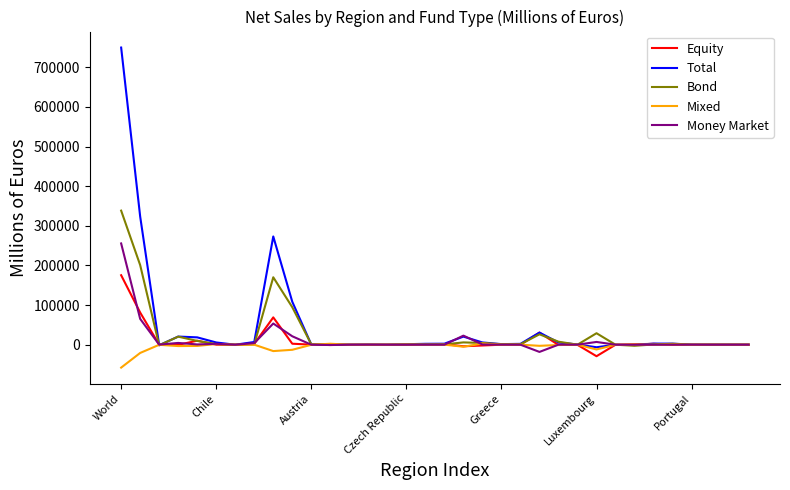

List the series in order of their peak value, highest first.

Total, Bond, Money Market, Equity, Mixed